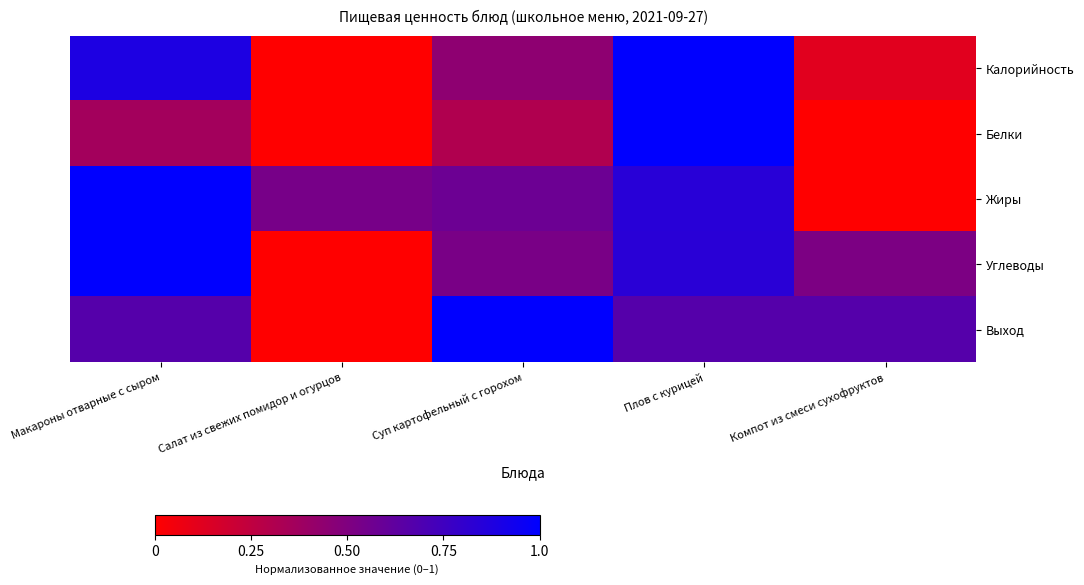

Which series has the largest total across all categories?

Выход